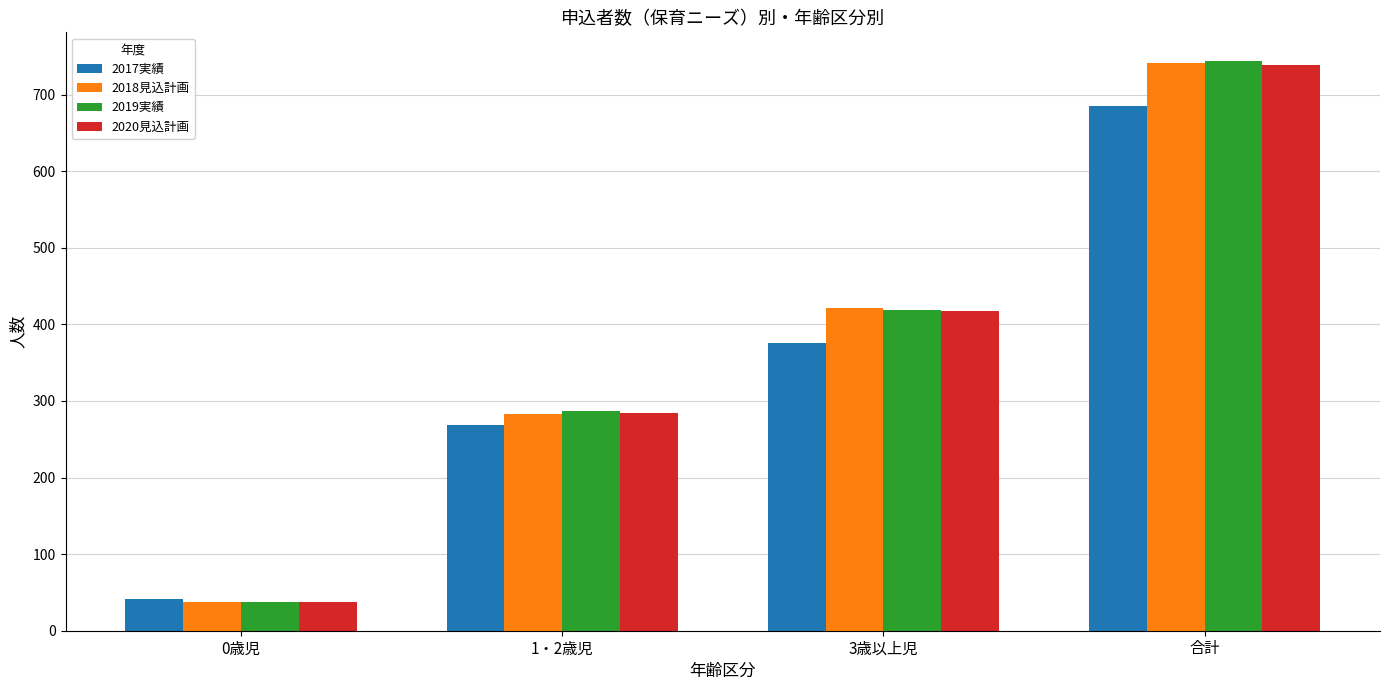

Which series has the widest spread of values?

2019実績